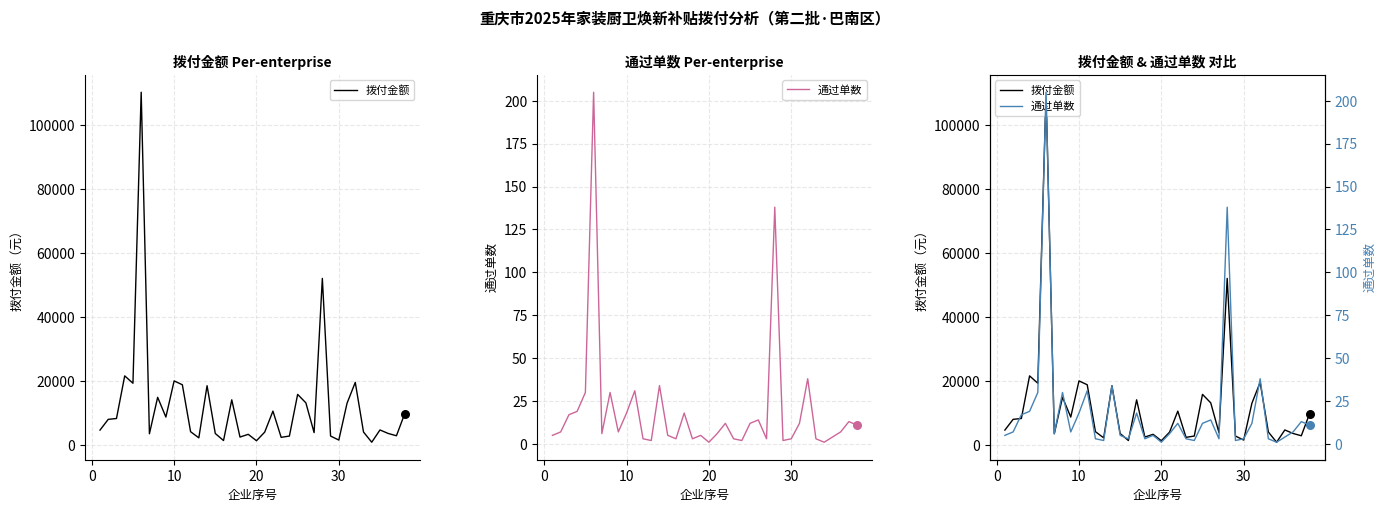

At how many categories does at least one series exceed 92380?

1